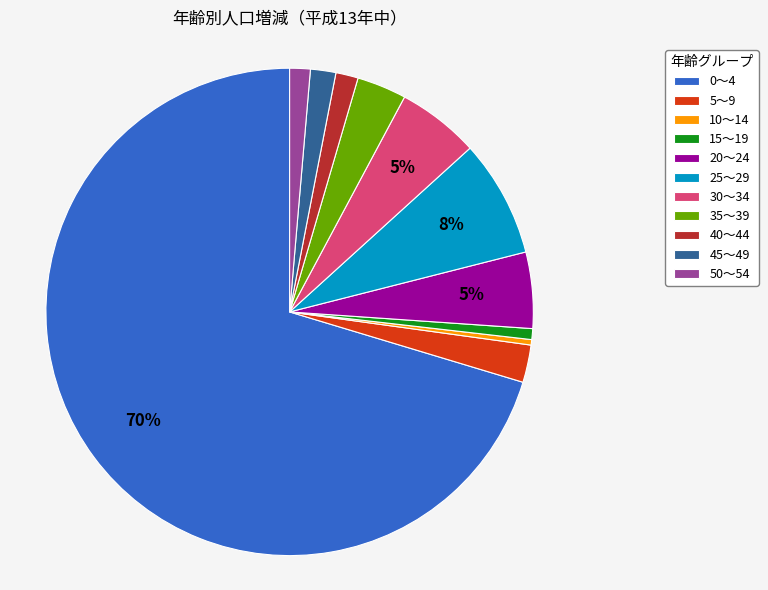

To the nearest percent, what is the combined percentage of 45～49 and 5～9?

4%